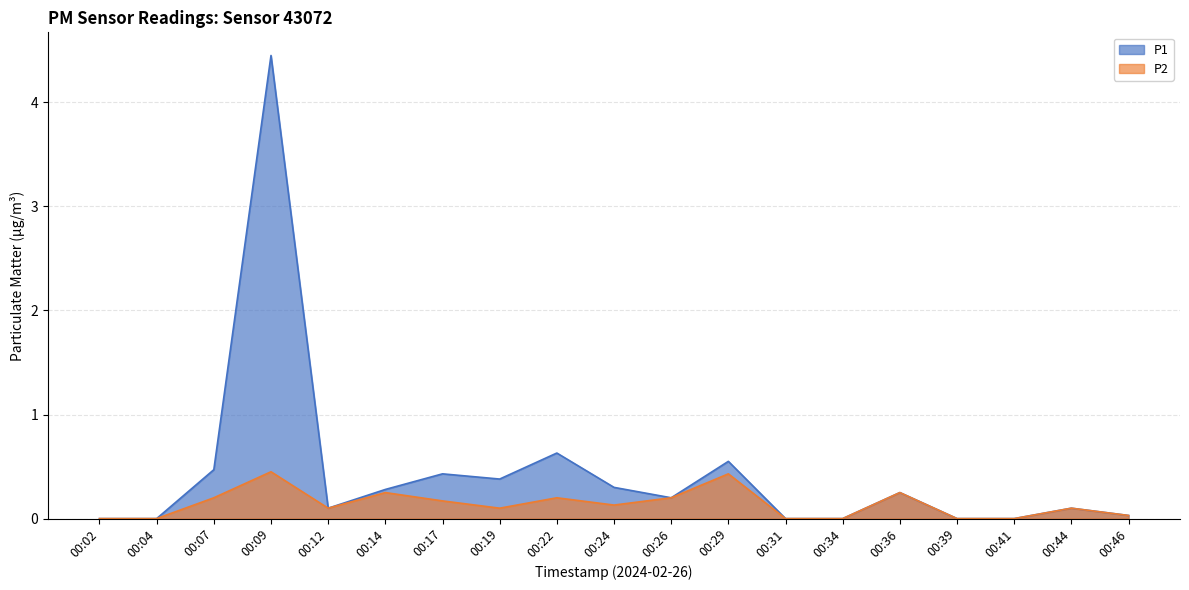

At which label does P2 reach its minimum?

00:02